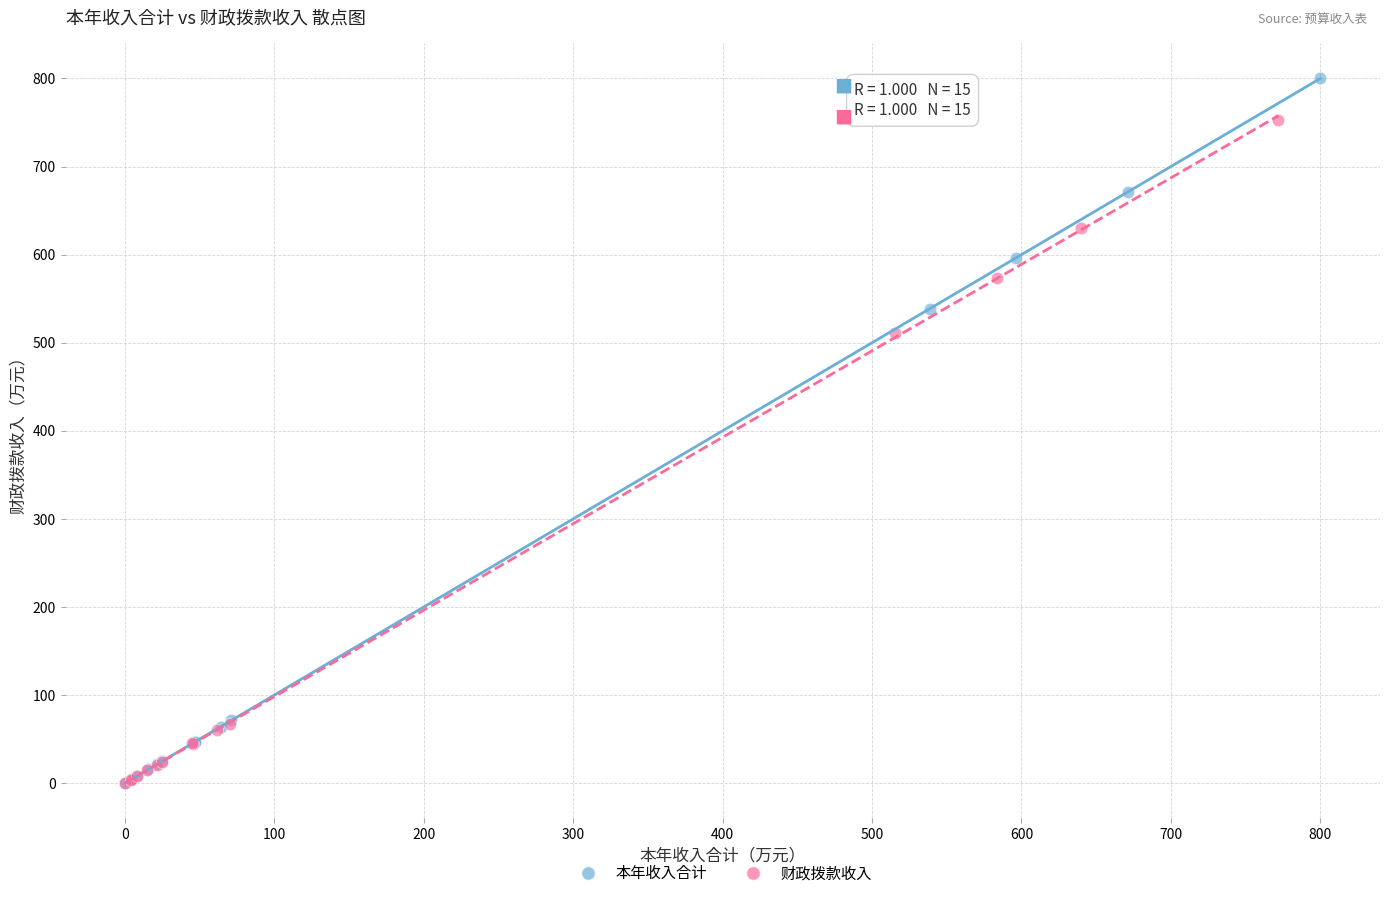

Which series contains the highest Y value?

本年收入合计